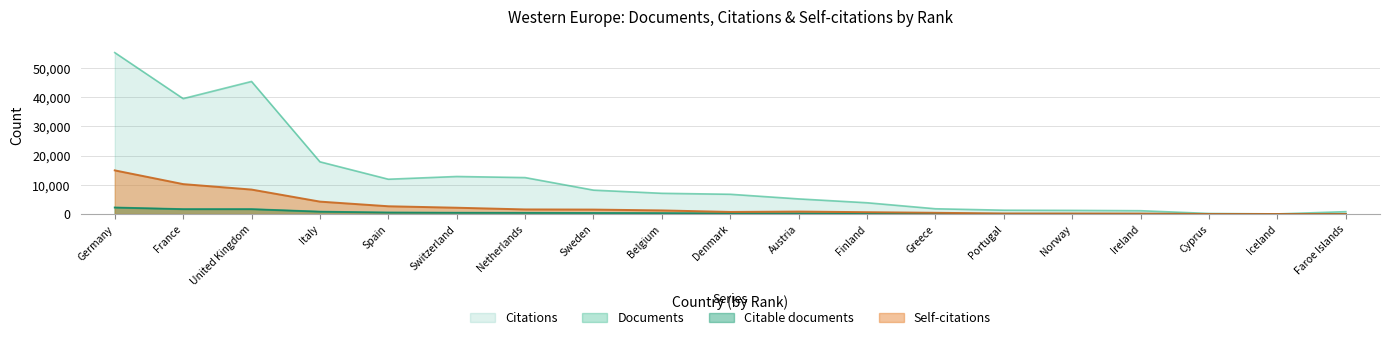

True or false: Citations has more than 1 interior local peaks.

True